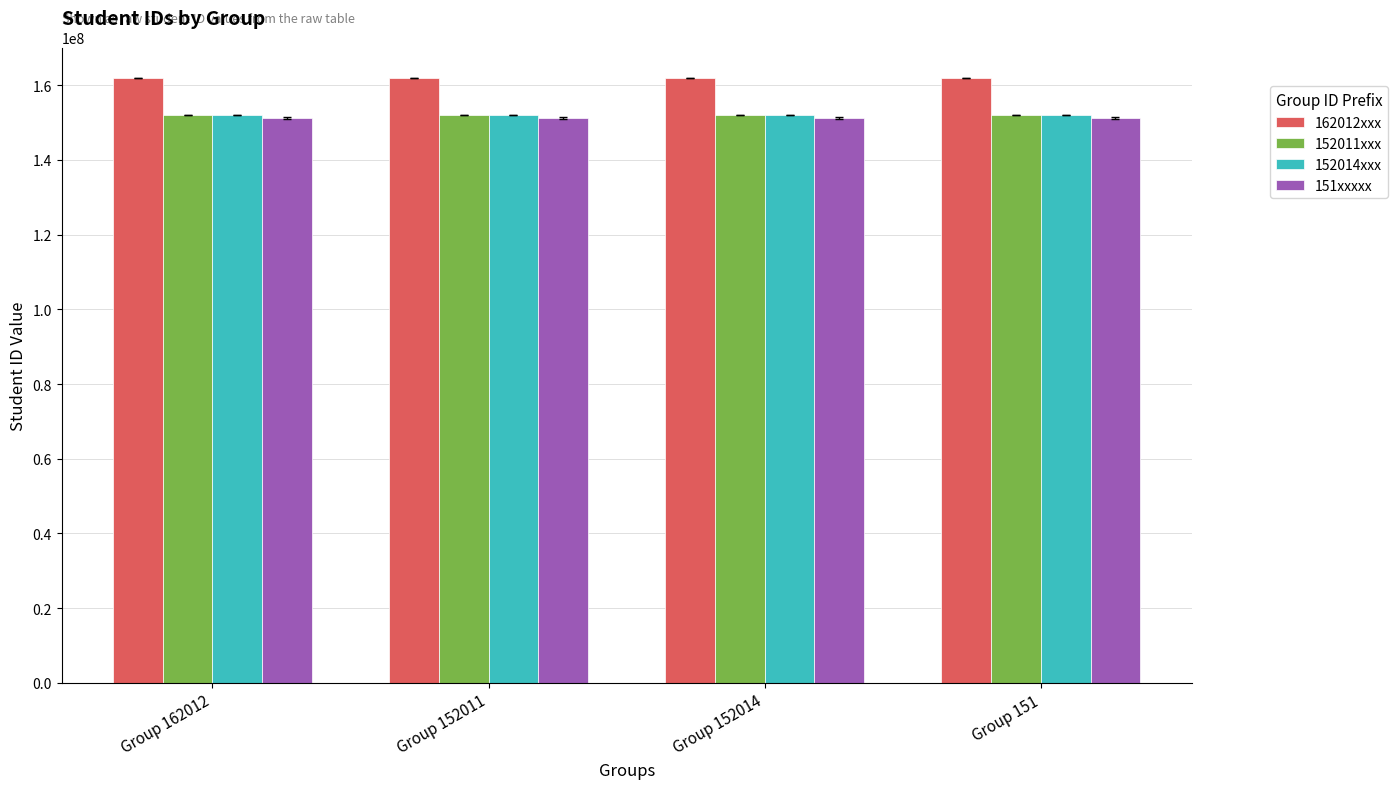

What is the label of the 1st bar from the right?

Group 151